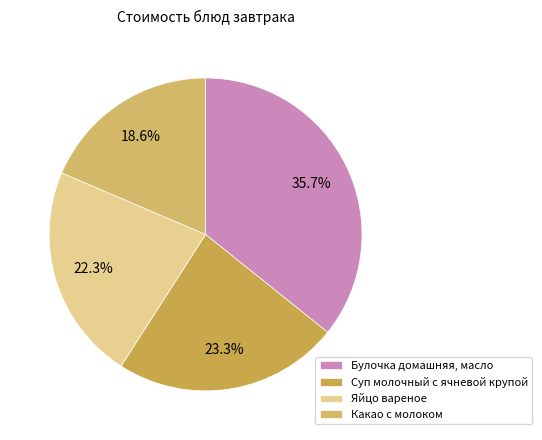

How many slices are in this pie chart?

4